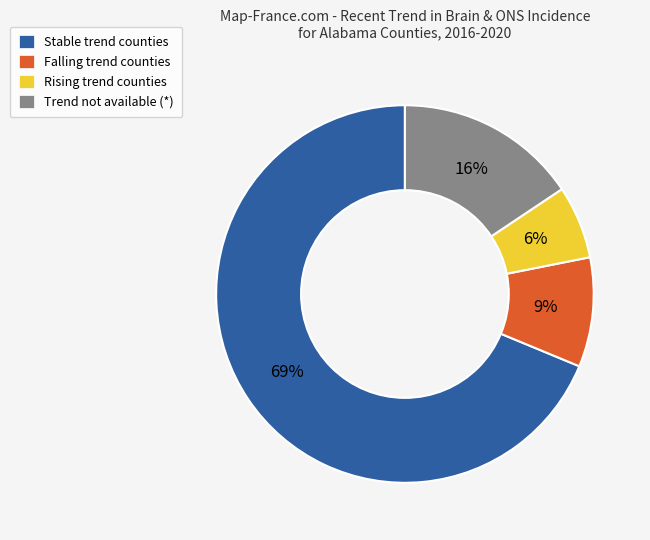

Rank the categories by value from lowest to highest.

Rising trend counties, Falling trend counties, Trend not available (*), Stable trend counties